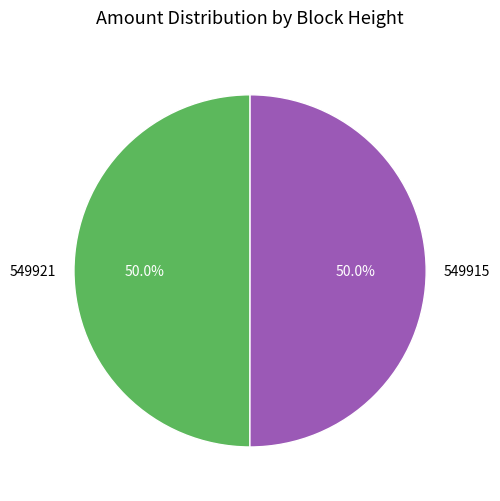

What is the total percentage of 549915 and 549921?

100.0%